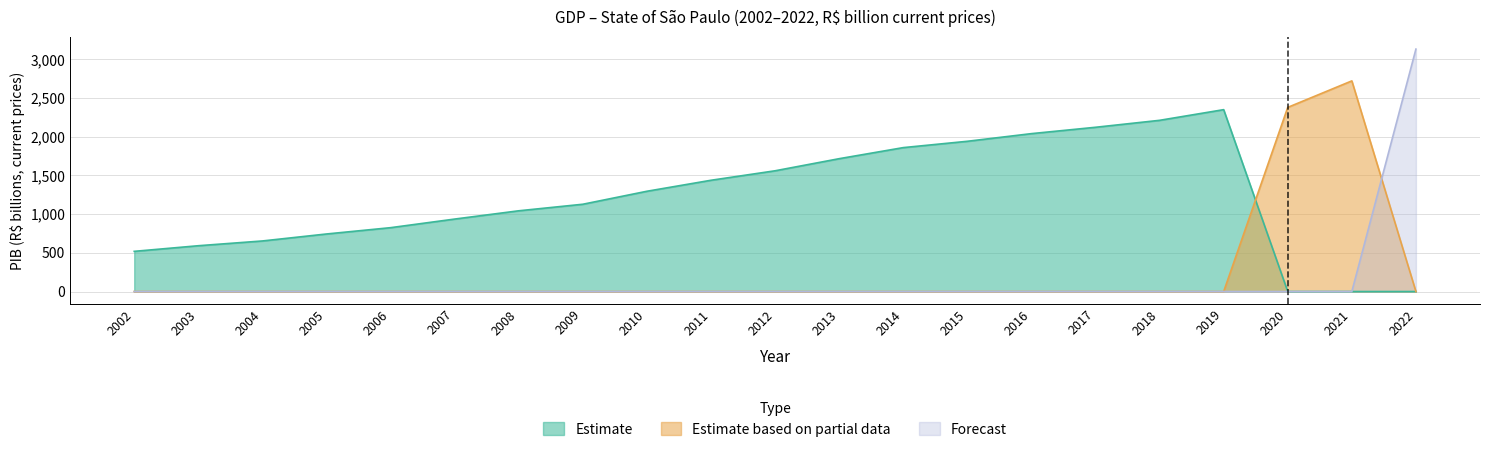

How many data points in Forecast are above 0?

1